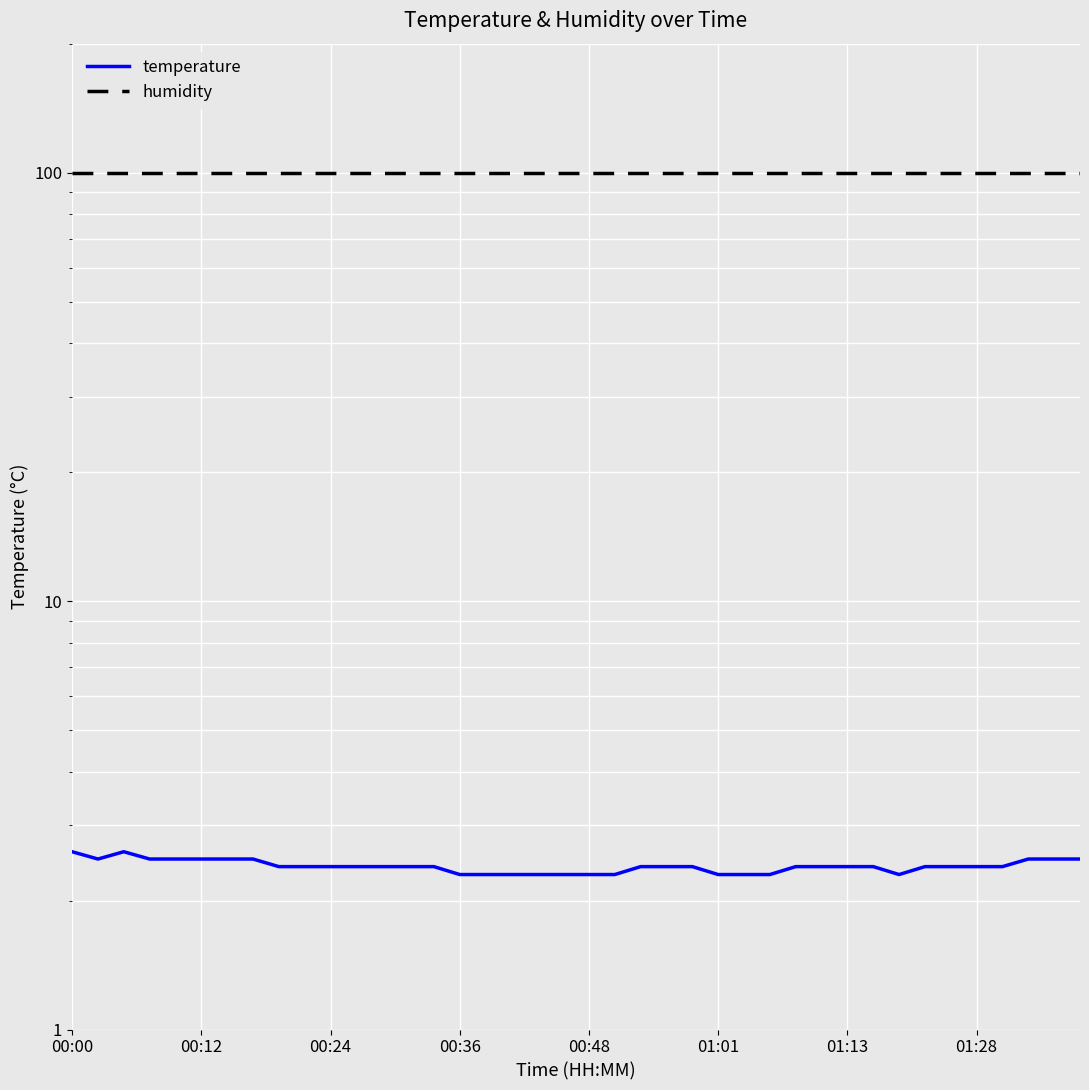

True or false: temperature and humidity intersect in this chart.

False